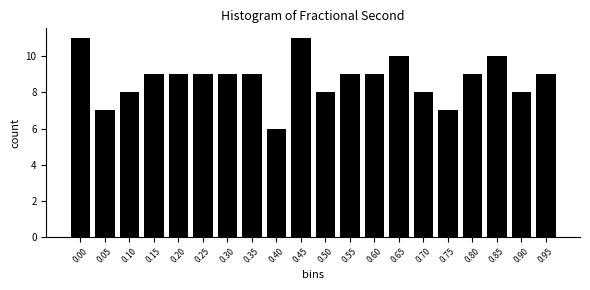

Reading right to left, extract all data points from this chart.

9	8	10	9	7	8	10	9	9	8	11	6	9	9	9	9	9	8	7	11